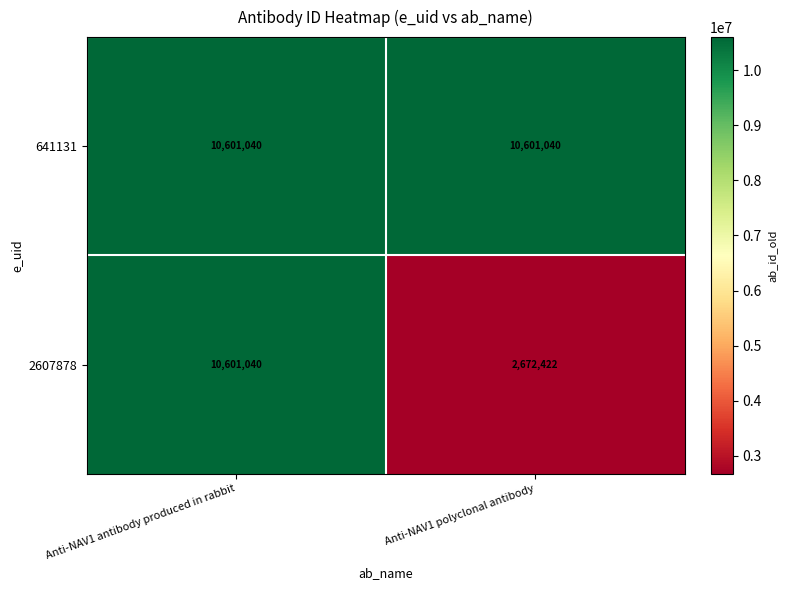

Count the number of data series in this chart.

2